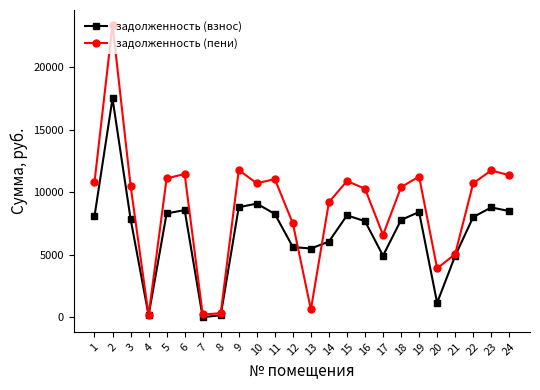

True or false: задолженность (пени) and задолженность (взнос) cross at least once.

True